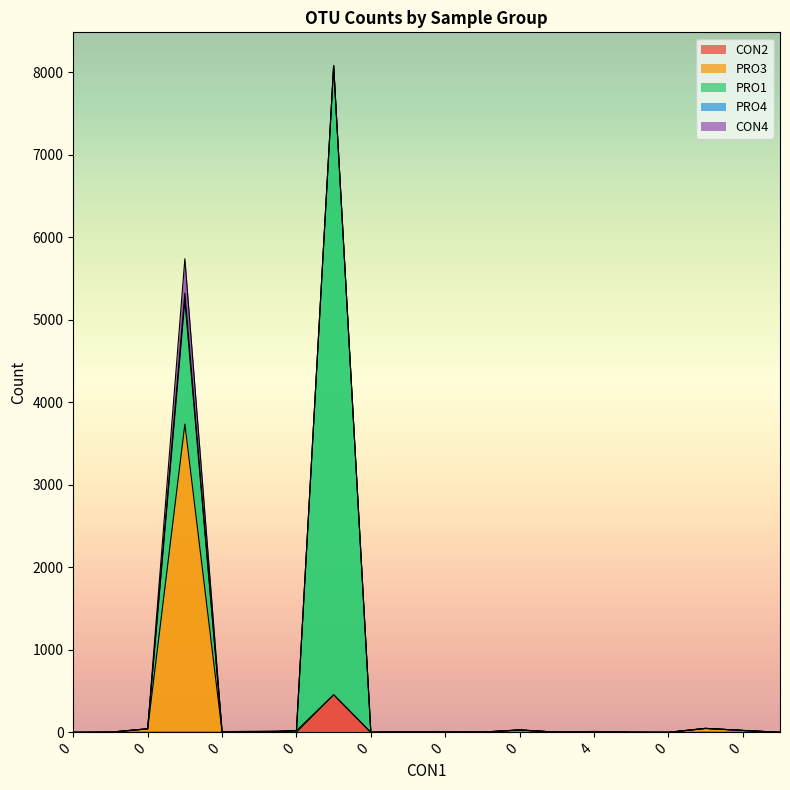

True or false: CON4 has a value of -151 at 0.

False